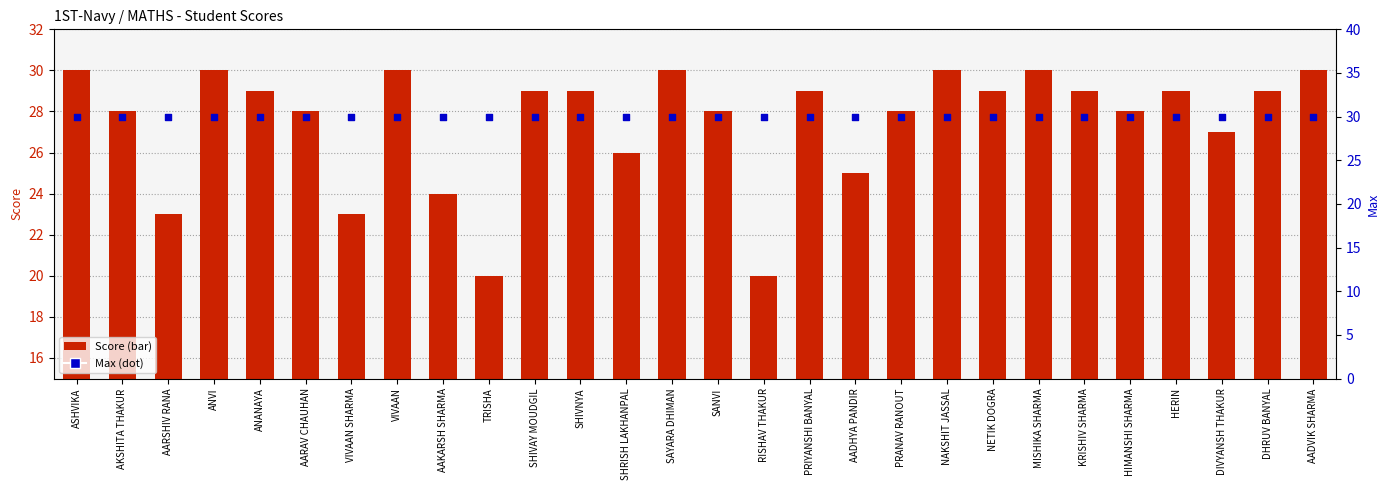

Which series has the widest spread of Y values?

Score